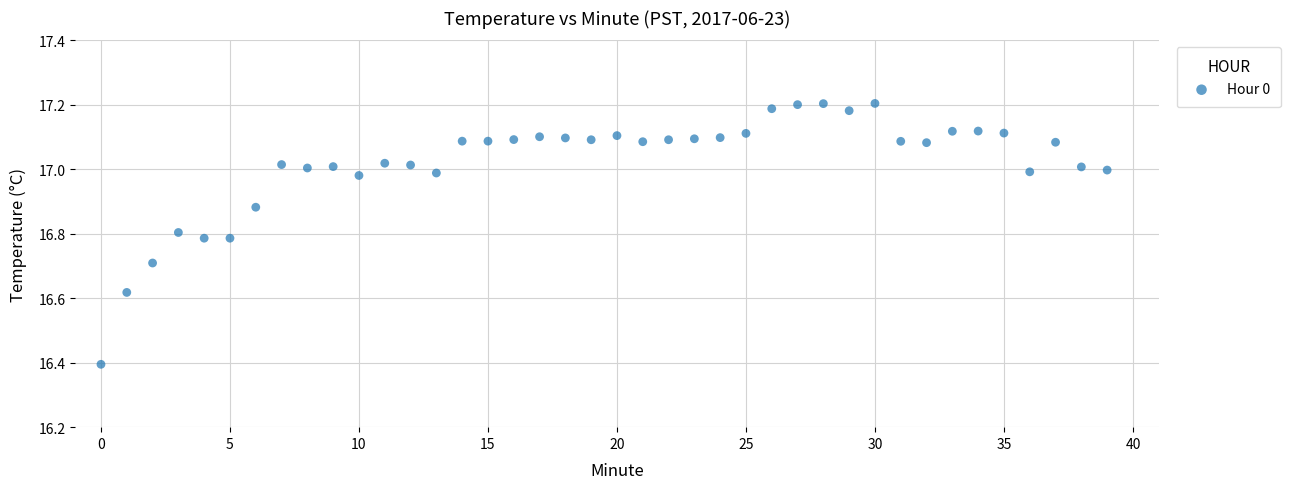

What is the range of Y values (max minus min)?

0.8